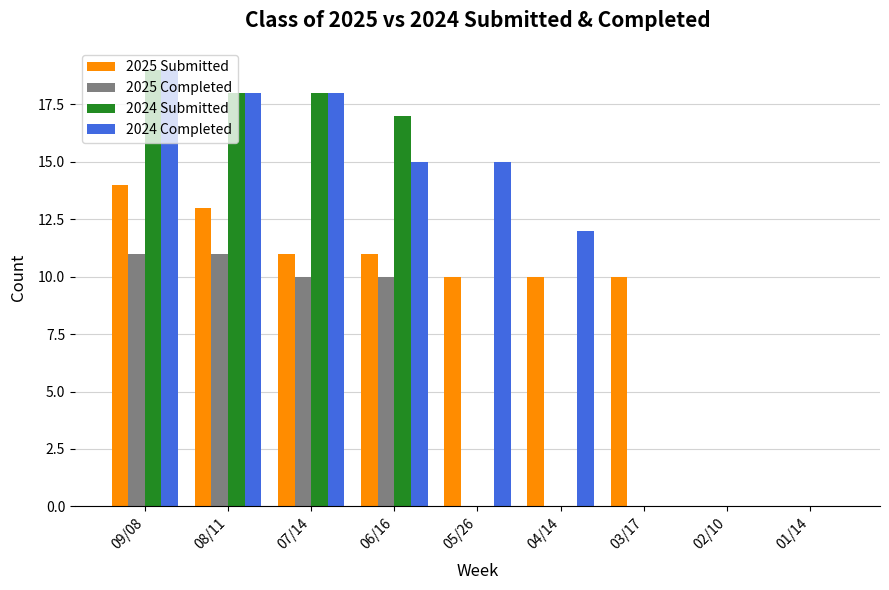

What is the total value across all series at 06/16?

53